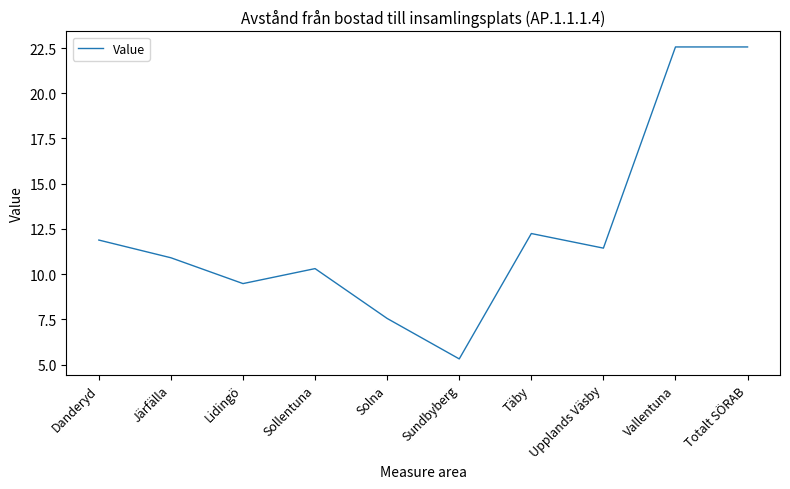

What is the greatest value displayed?

22.6